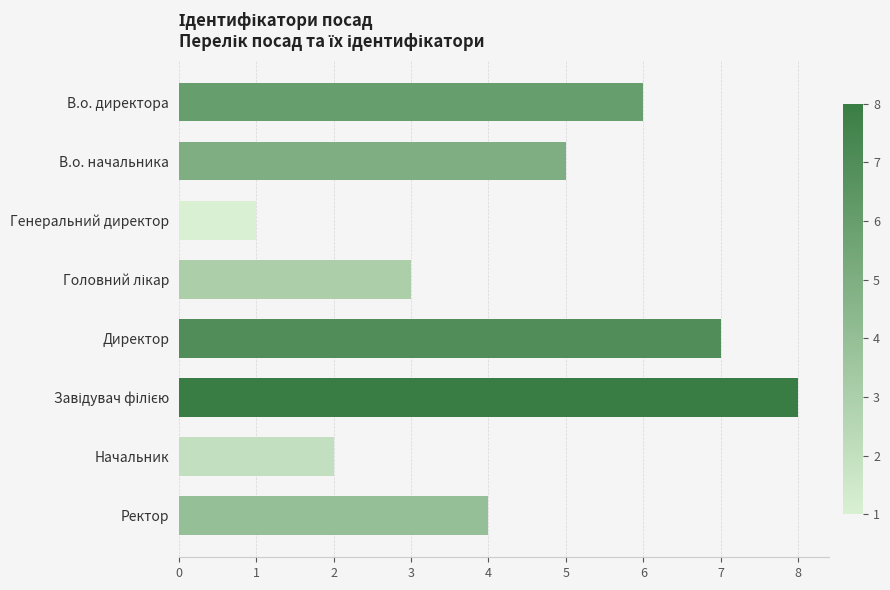

Reading top to bottom, list all the values displayed in this chart.

6	5	1	3	7	8	2	4